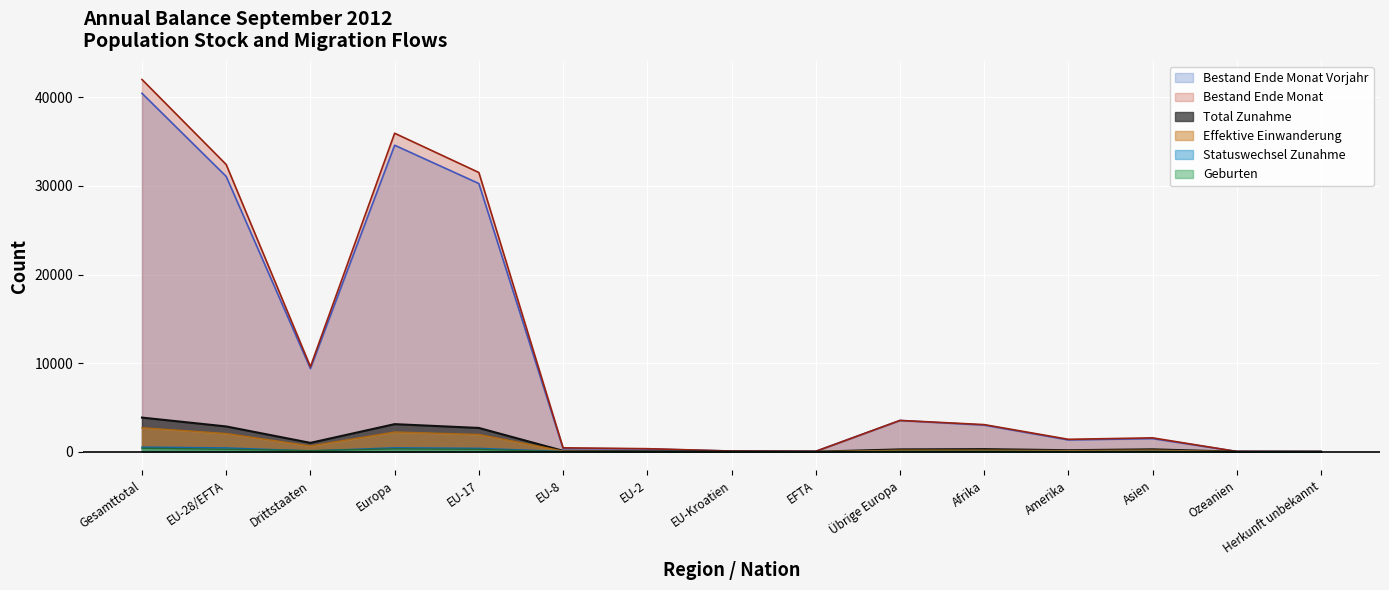

Which category has the lowest value across all series?

EFTA